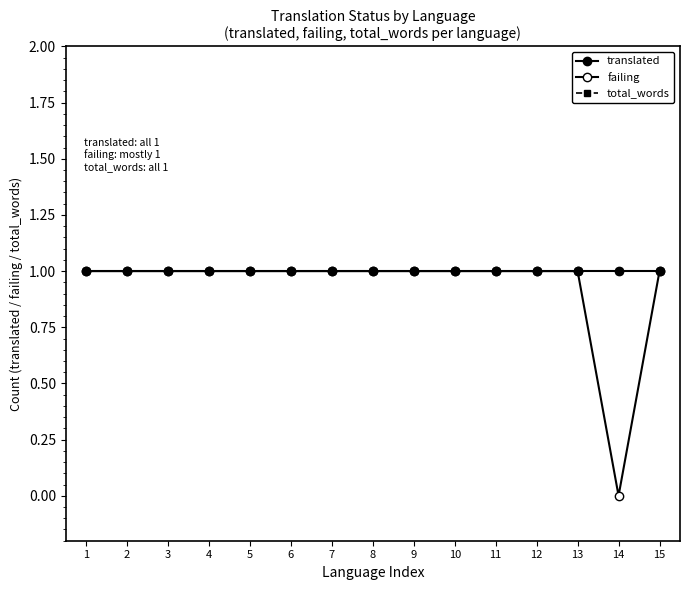

The total_words series shows 1 at 9. True or false?

True